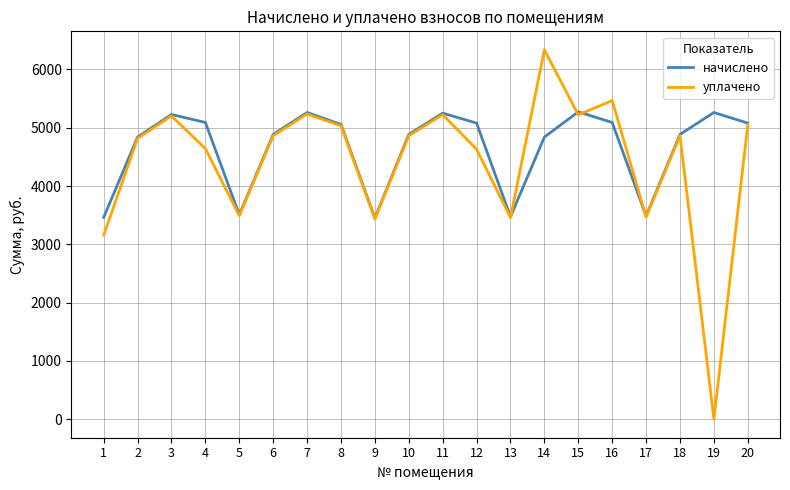

What is the average value of the начислено series?

4669.1